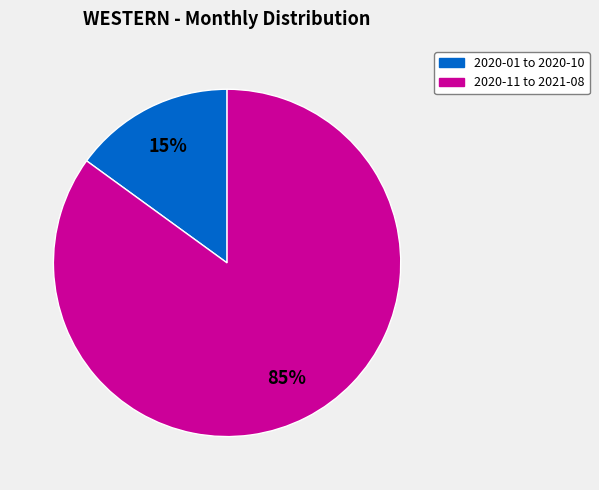

Is there a majority slice in this chart?

Yes